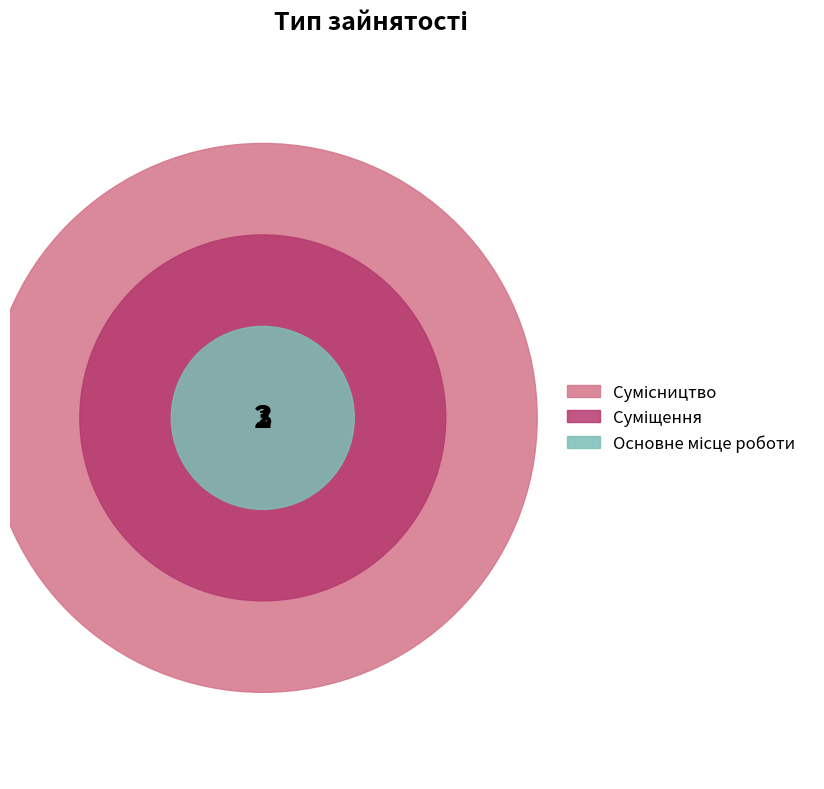

To the nearest percent, what is the average slice percentage?

33%